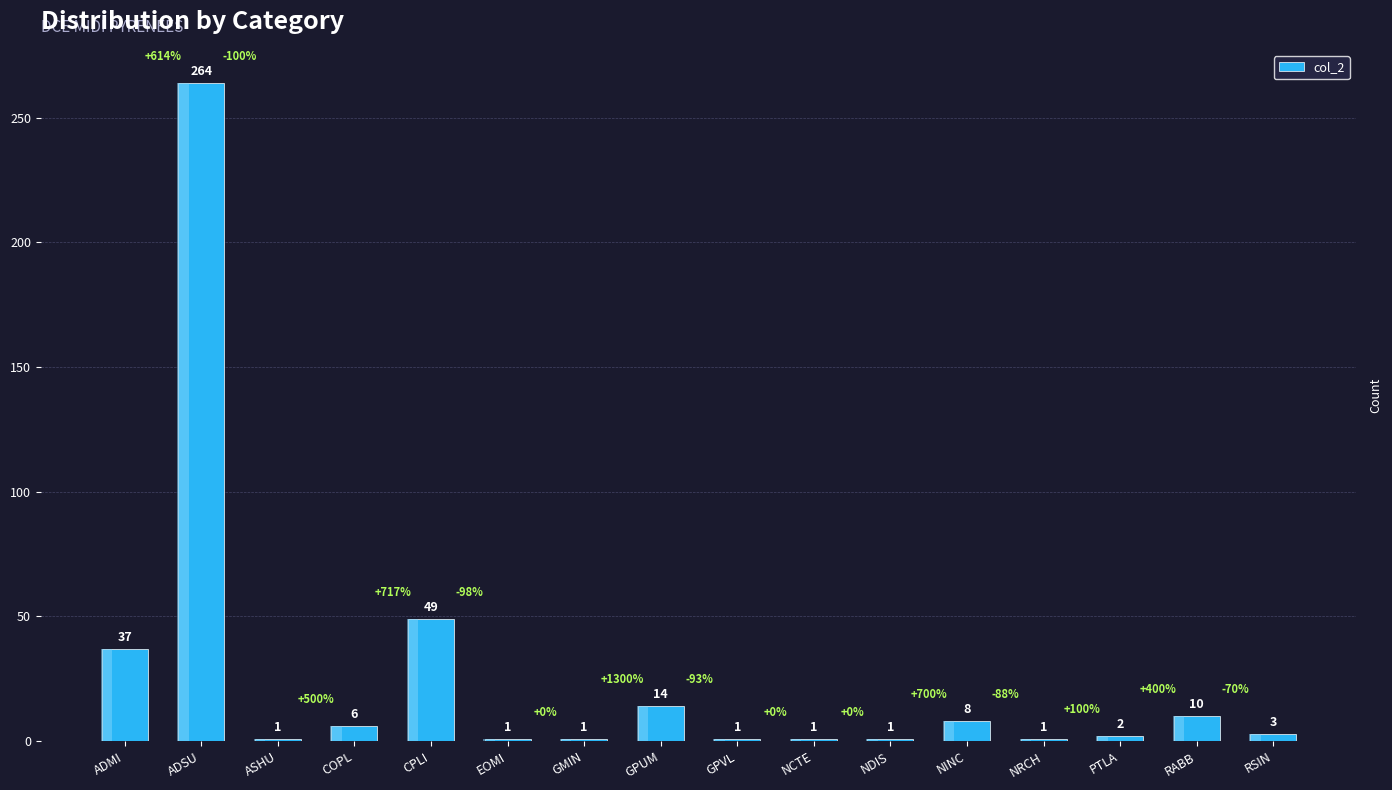

True or false: the data shows 37 at ADMI.

True